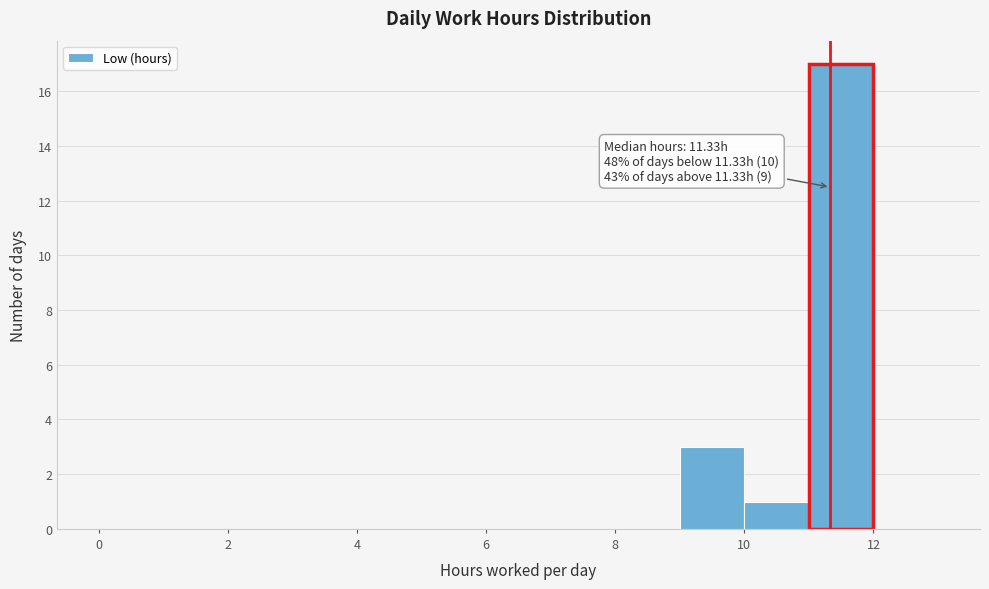

Which range on the x-axis has the tallest bar?

11 to 12